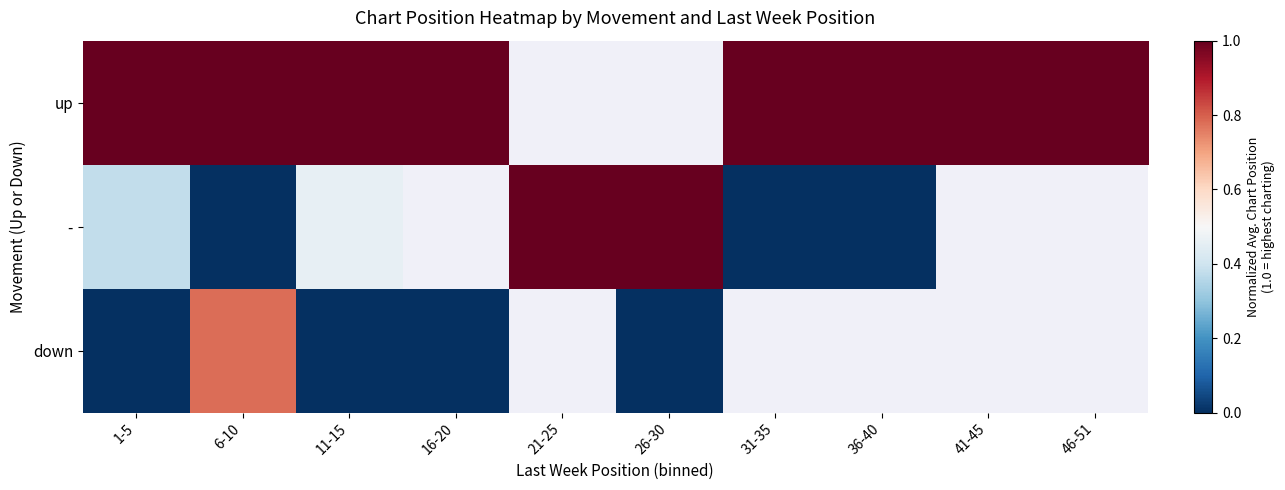

What is the highest value of the up series?

1.0